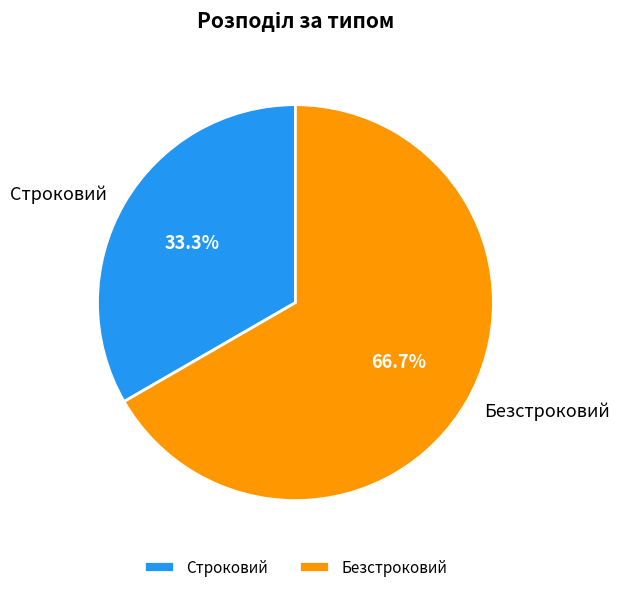

Is it true that Безстроковий is 53% of the pie?

False